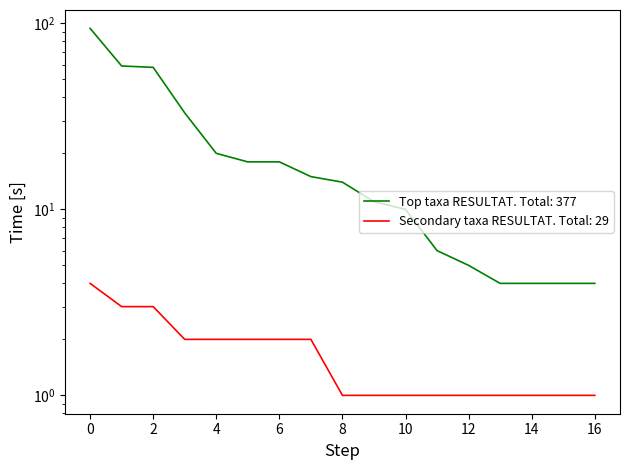

The value of Top taxa RESULTAT at 12 is 1. True or false?

False